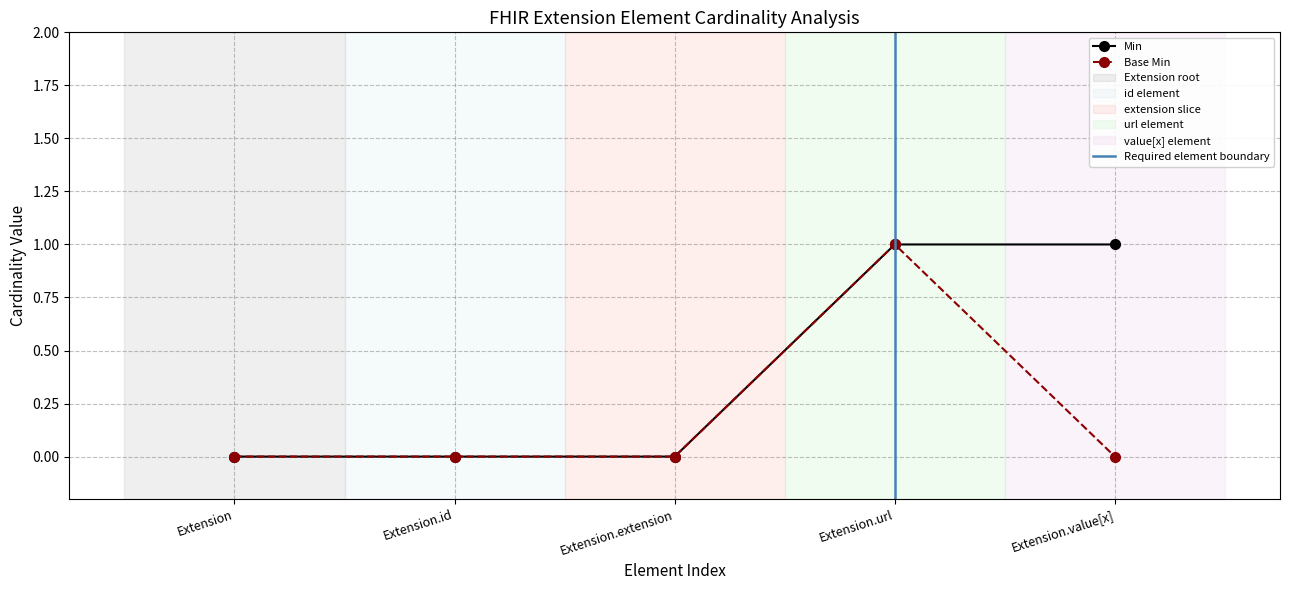

Rank the series at Extension.url from lowest to highest value.

Min, Base Min